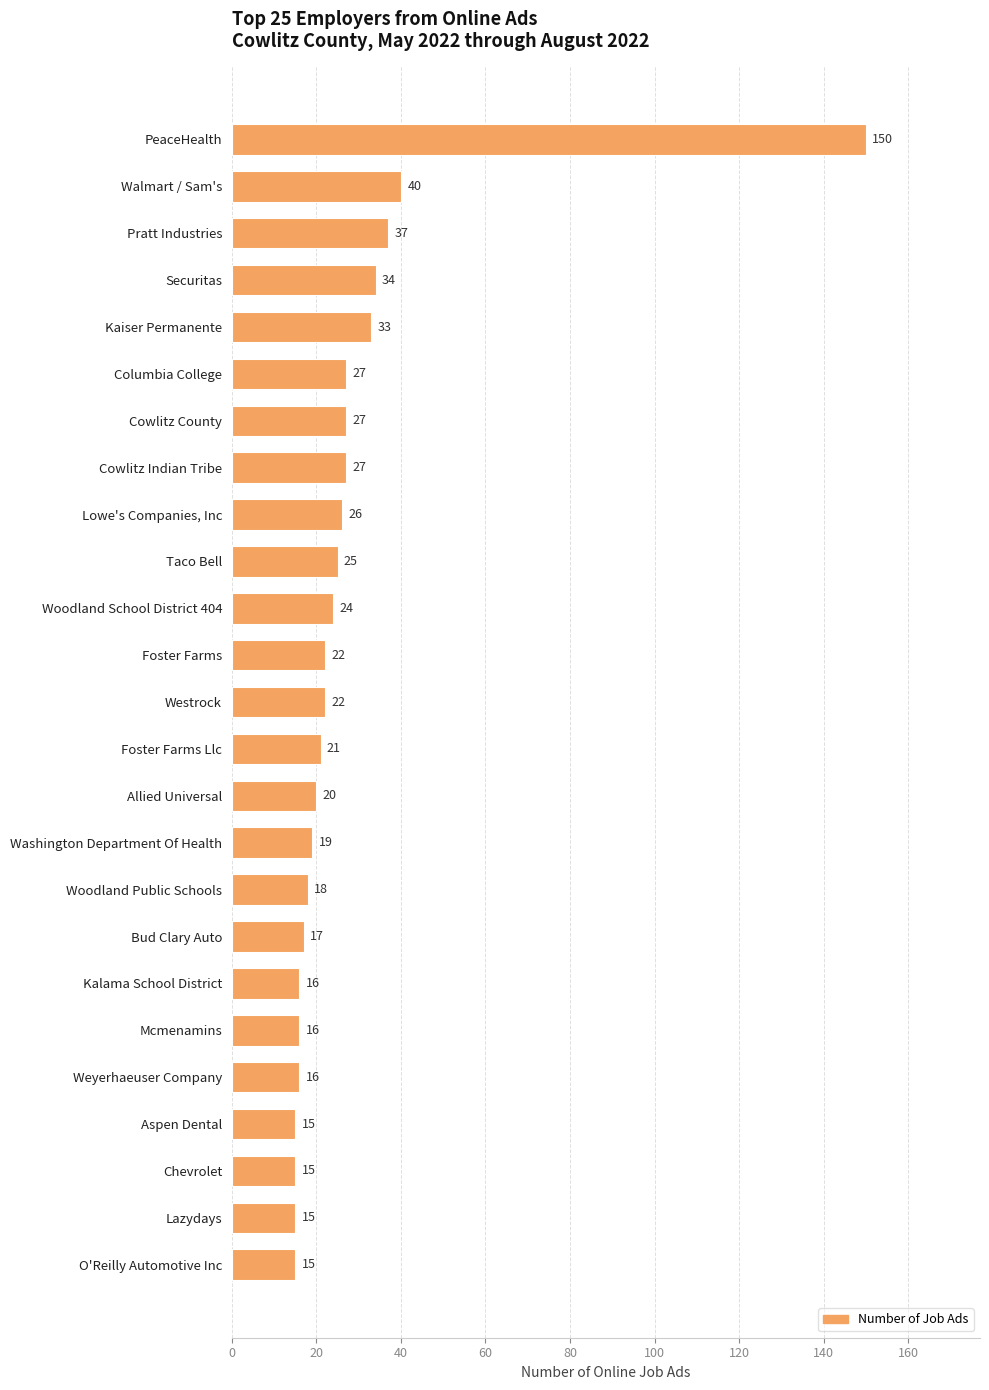

Reading top to bottom, extract all data points from this chart.

150	40	37	34	33	27	27	27	26	25	24	22	22	21	20	19	18	17	16	16	16	15	15	15	15